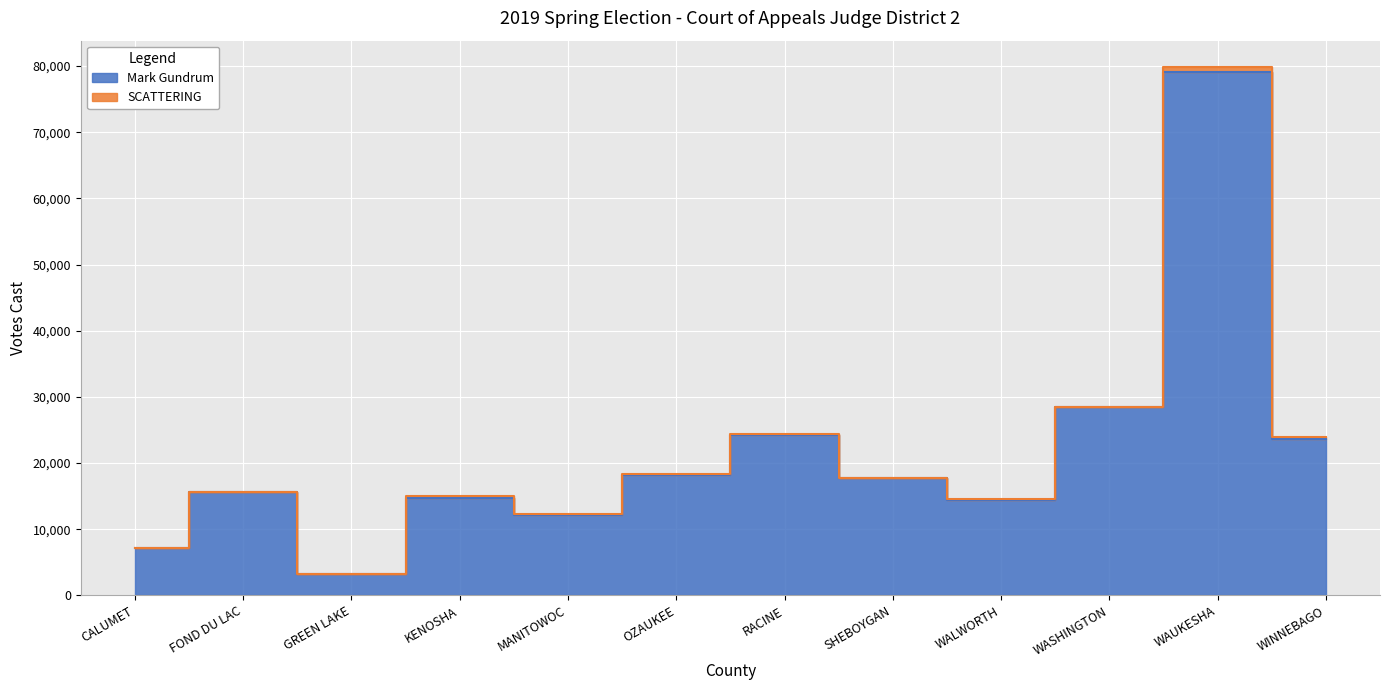

How many interior local peaks (higher than both neighbors) does the data have?

4